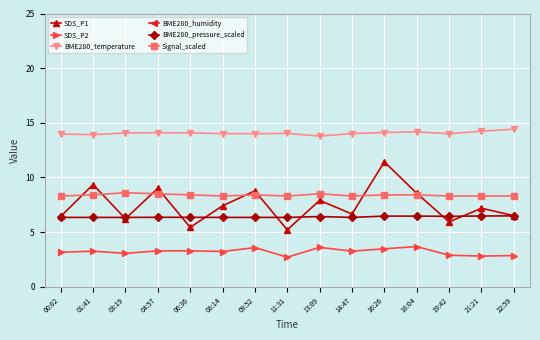

Does the chart have visible grid lines?

Yes